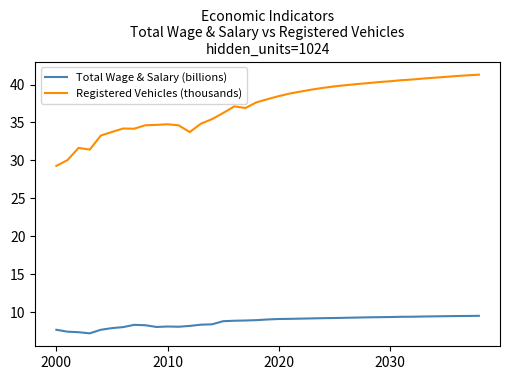

Rank the series by their maximum value, from highest to lowest.

Registered Vehicles (thousands), Total Wage & Salary (billions)